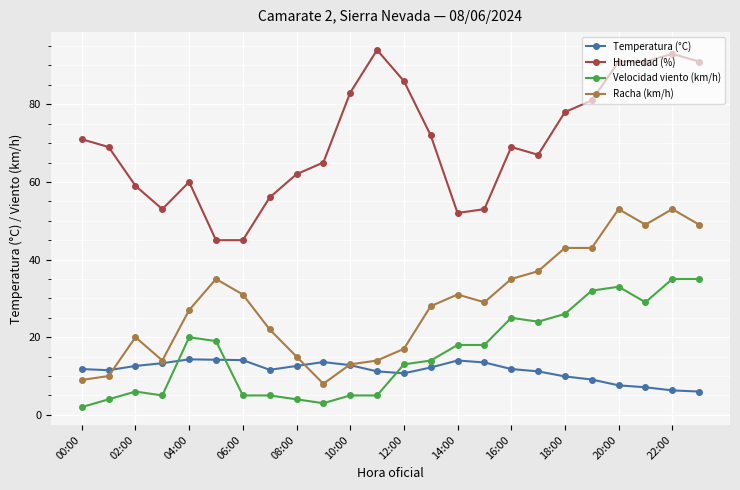

What is the value of the Velocidad viento (km/h) point at the 9th from the left?

4.0